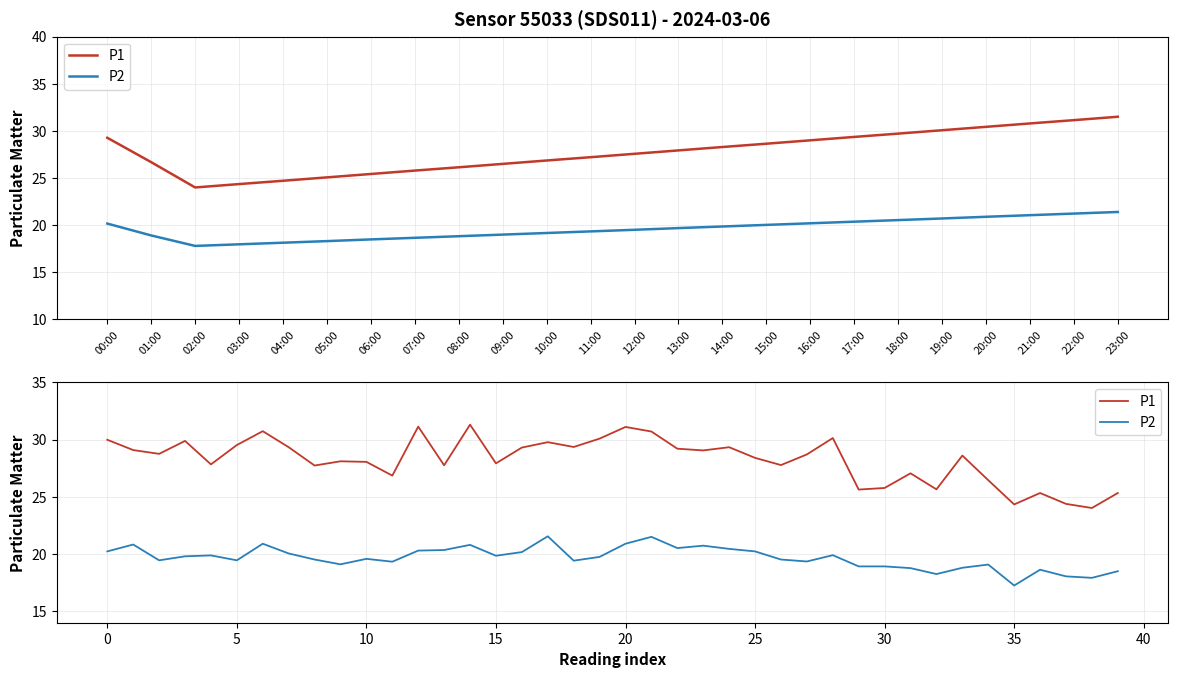

How many distinct data groups are displayed?

2